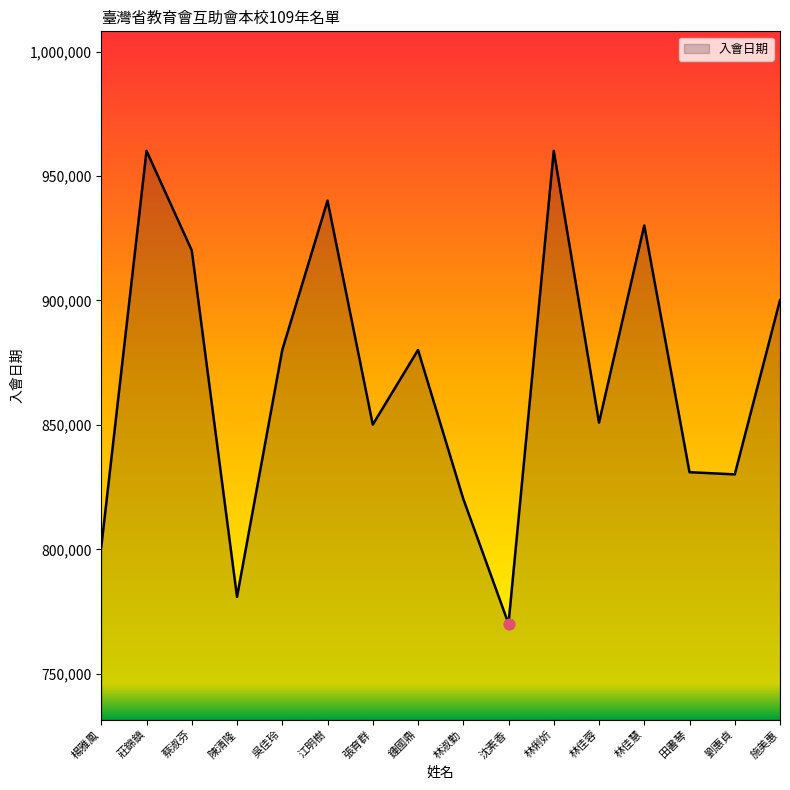

What is the ratio of the value at 鍾國鼎 to the value at 江明樹?

0.9